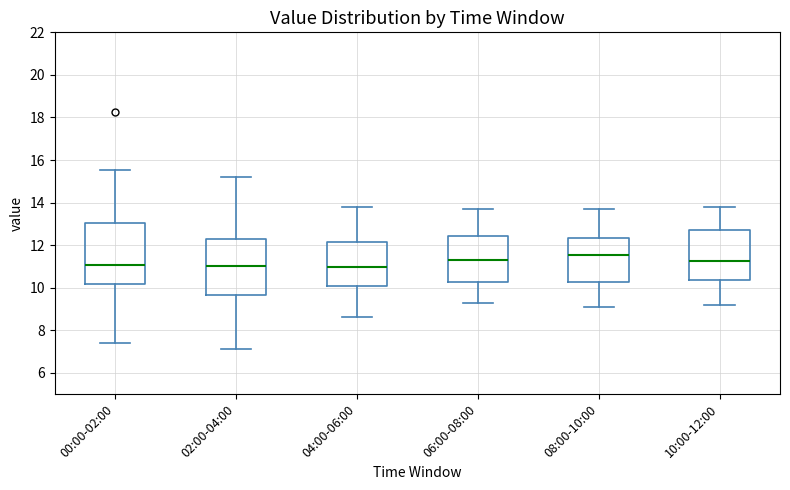

Which box is the tallest, from its lower edge to its upper edge?

00:00-02:00